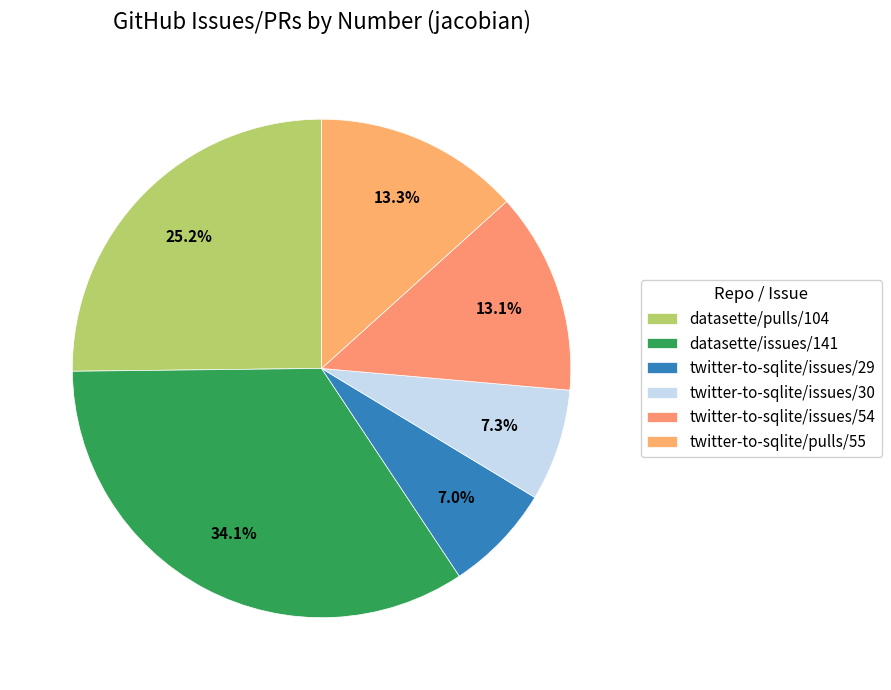

To the nearest percent, what percentage of the pie is datasette/pulls/104?

25%